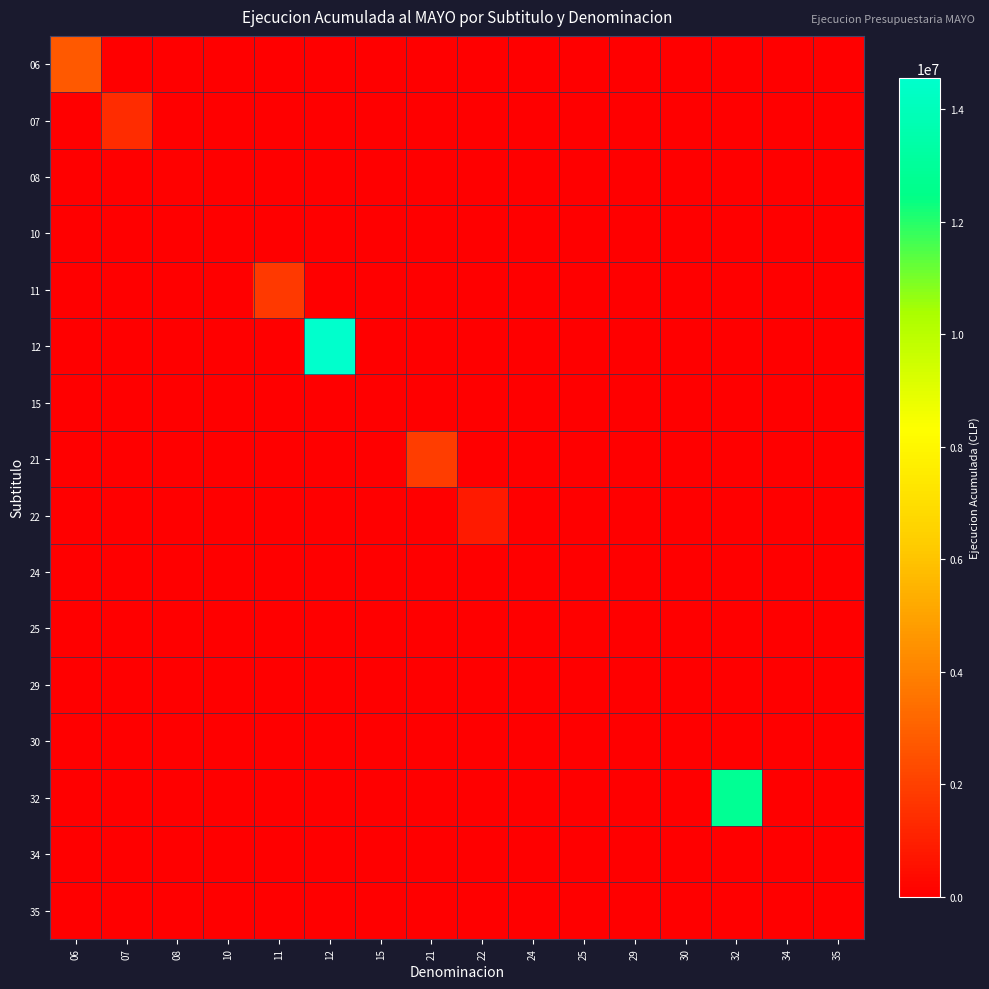

Reading left to right, transcribe all the data shown in this chart.

06: 06=2747146	07=0	08=0	10=0	11=0	12=0	15=0	21=0	22=0	24=0	25=0	29=0	30=0	32=0	34=0	35=0
07: 06=0	07=1375436	08=0	10=0	11=0	12=0	15=0	21=0	22=0	24=0	25=0	29=0	30=0	32=0	34=0	35=0
08: 06=0	07=0	08=59937	10=0	11=0	12=0	15=0	21=0	22=0	24=0	25=0	29=0	30=0	32=0	34=0	35=0
10: 06=0	07=0	08=0	10=4335	11=0	12=0	15=0	21=0	22=0	24=0	25=0	29=0	30=0	32=0	34=0	35=0
11: 06=0	07=0	08=0	10=0	11=1769996	12=0	15=0	21=0	22=0	24=0	25=0	29=0	30=0	32=0	34=0	35=0
12: 06=0	07=0	08=0	10=0	11=0	12=14555562	15=0	21=0	22=0	24=0	25=0	29=0	30=0	32=0	34=0	35=0
15: 06=0	07=0	08=0	10=0	11=0	12=0	15=0	21=0	22=0	24=0	25=0	29=0	30=0	32=0	34=0	35=0
21: 06=0	07=0	08=0	10=0	11=0	12=0	15=0	21=1923278	22=0	24=0	25=0	29=0	30=0	32=0	34=0	35=0
22: 06=0	07=0	08=0	10=0	11=0	12=0	15=0	21=0	22=835682	24=0	25=0	29=0	30=0	32=0	34=0	35=0
24: 06=0	07=0	08=0	10=0	11=0	12=0	15=0	21=0	22=0	24=0	25=0	29=0	30=0	32=0	34=0	35=0
25: 06=0	07=0	08=0	10=0	11=0	12=0	15=0	21=0	22=0	24=0	25=58246	29=0	30=0	32=0	34=0	35=0
29: 06=0	07=0	08=0	10=0	11=0	12=0	15=0	21=0	22=0	24=0	25=0	29=25542	30=0	32=0	34=0	35=0
30: 06=0	07=0	08=0	10=0	11=0	12=0	15=0	21=0	22=0	24=0	25=0	29=0	30=0	32=0	34=0	35=0
32: 06=0	07=0	08=0	10=0	11=0	12=0	15=0	21=0	22=0	24=0	25=0	29=0	30=0	32=12844597	34=0	35=0
34: 06=0	07=0	08=0	10=0	11=0	12=0	15=0	21=0	22=0	24=0	25=0	29=0	30=0	32=0	34=9	35=0
35: 06=0	07=0	08=0	10=0	11=0	12=0	15=0	21=0	22=0	24=0	25=0	29=0	30=0	32=0	34=0	35=0